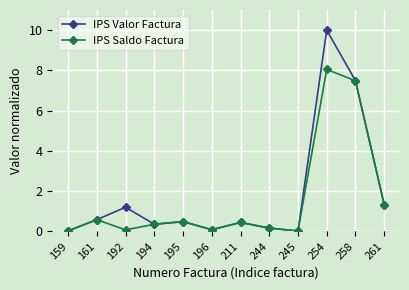

What is the value of the IPS Valor Factura point at the 11th from the left?

7.5